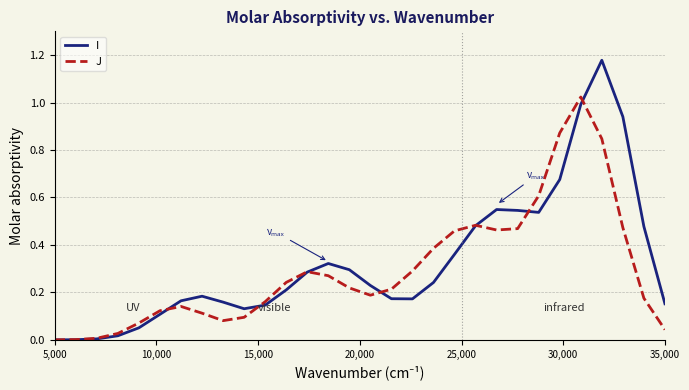

Which series has the largest range (max minus min)?

I